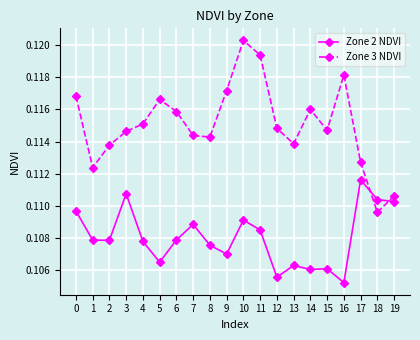

At which label does Zone 3 NDVI reach its minimum?

18